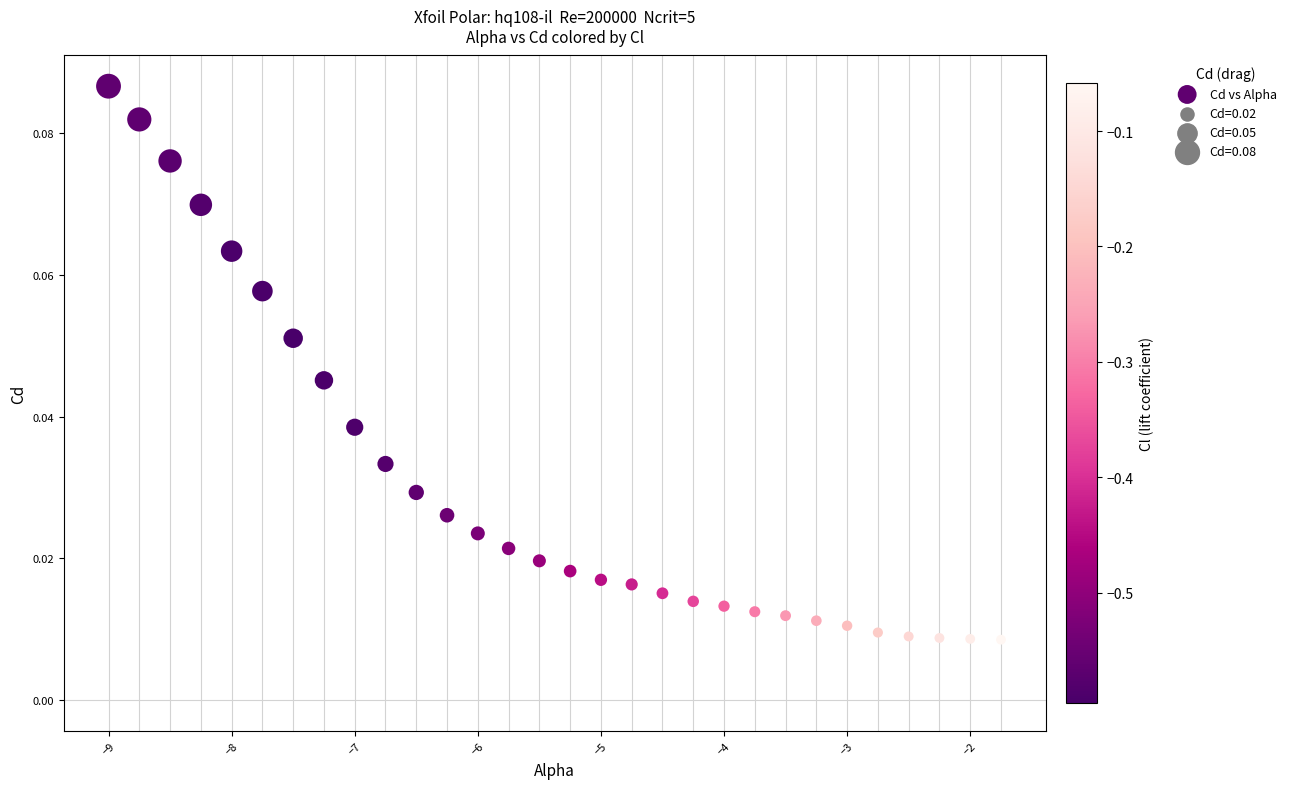

What is the range of X values (max minus min)?

7.2